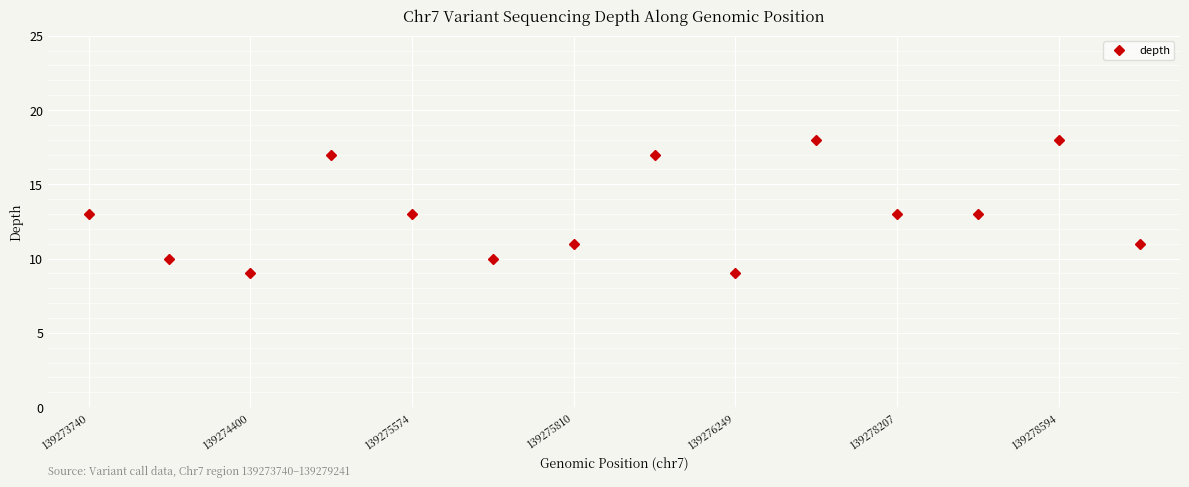

What is the value of the 6th point from the left?

10